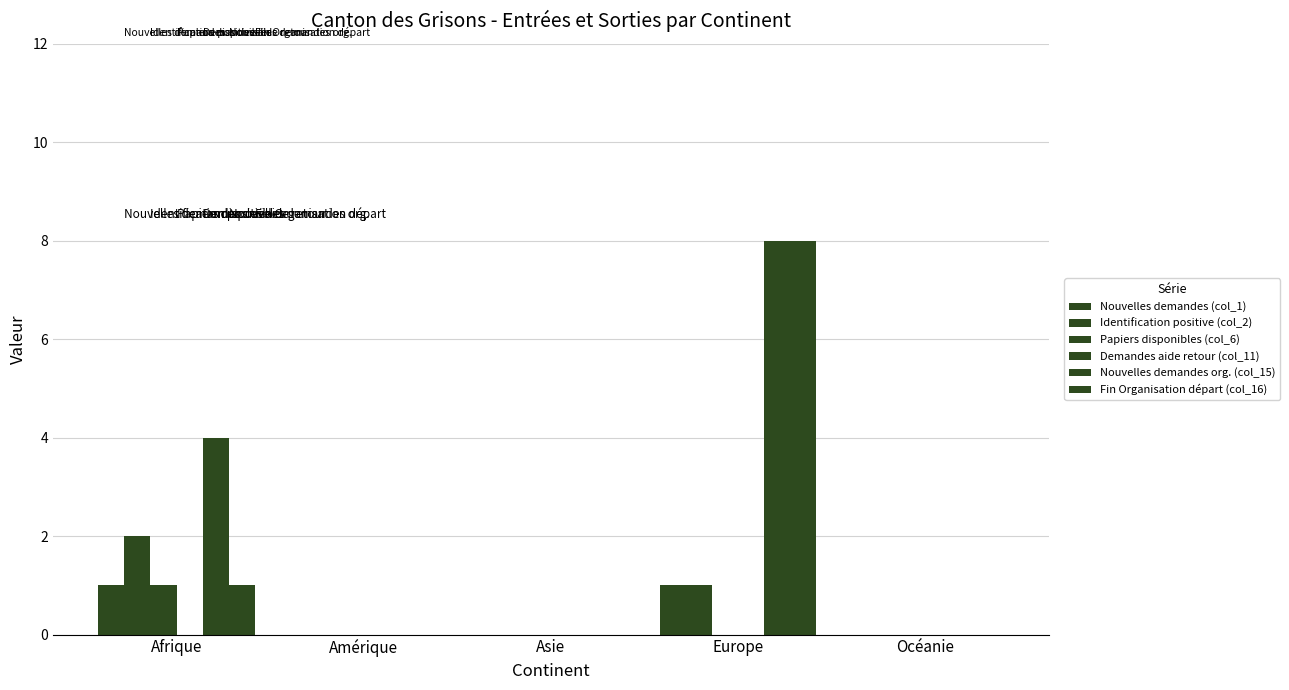

What position from the right is Afrique?

5